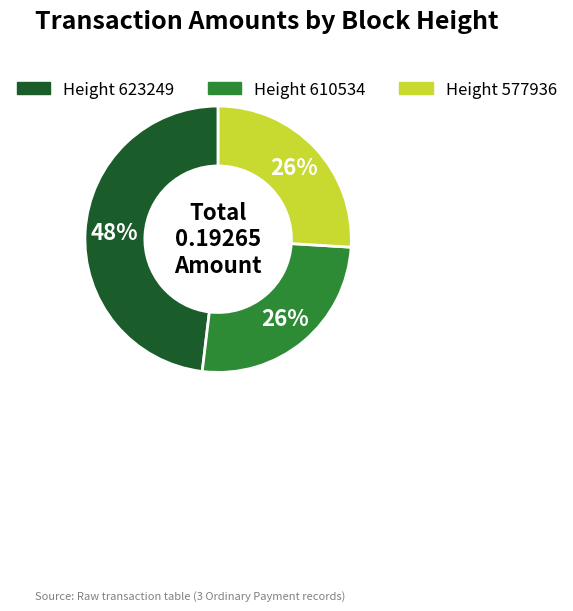

To the nearest percent, what is the average slice percentage?

33%